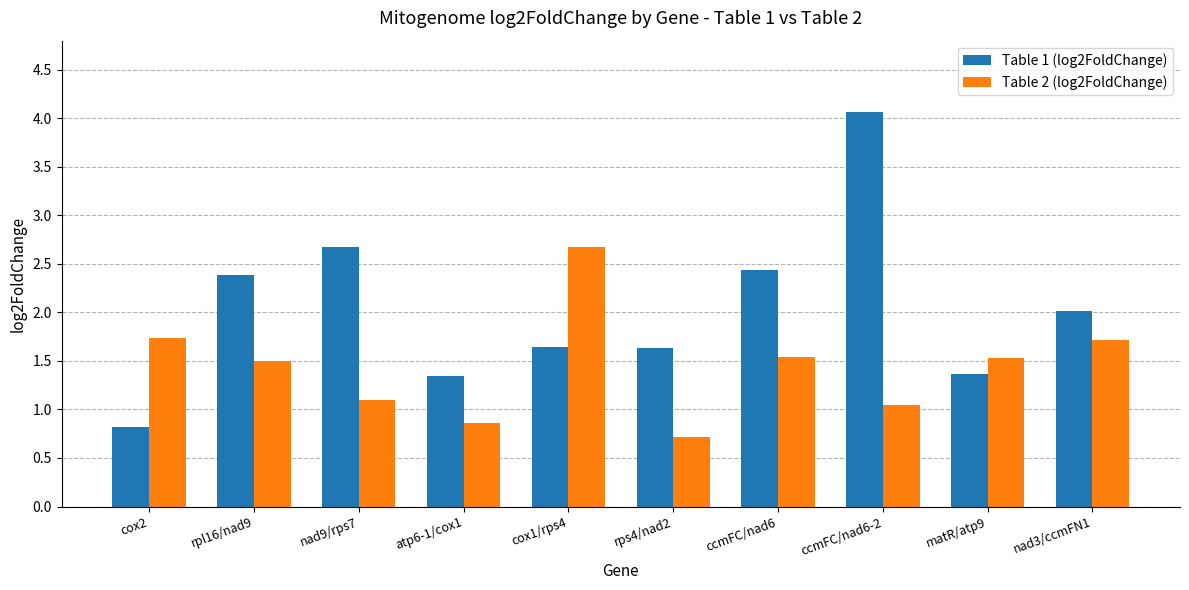

Which series has the largest range (max minus min)?

Table 1 (log2FoldChange)